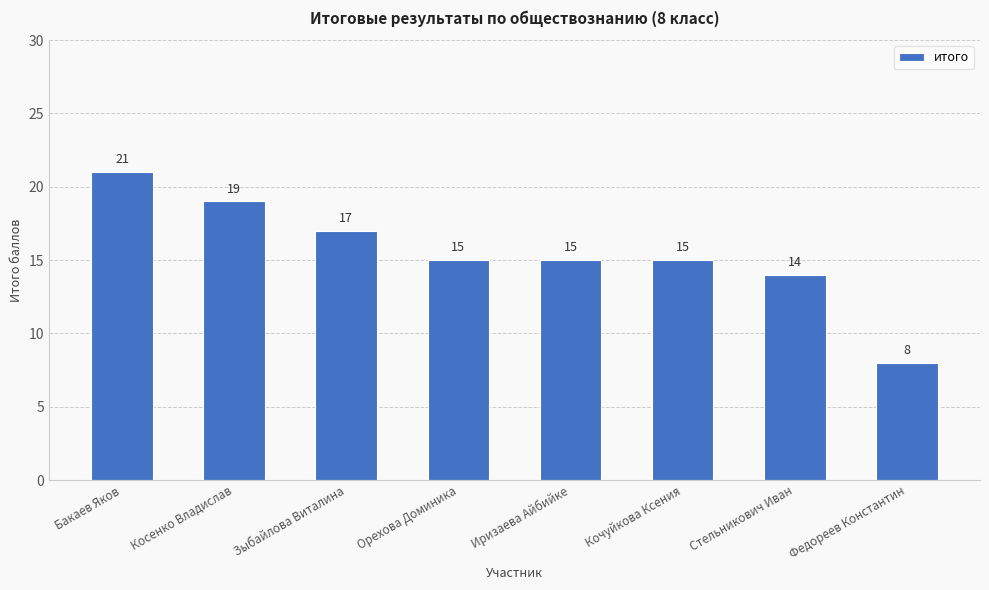

The value at Косенко Владислав is 19. True or false?

True